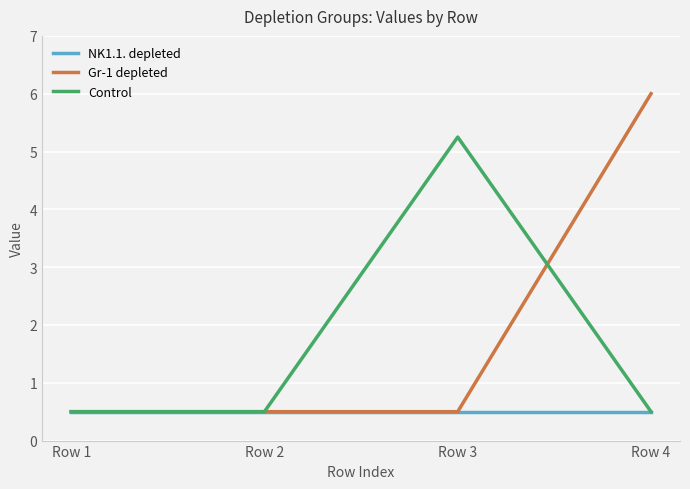

What is the lowest value of the NK1.1. depleted series?

0.5